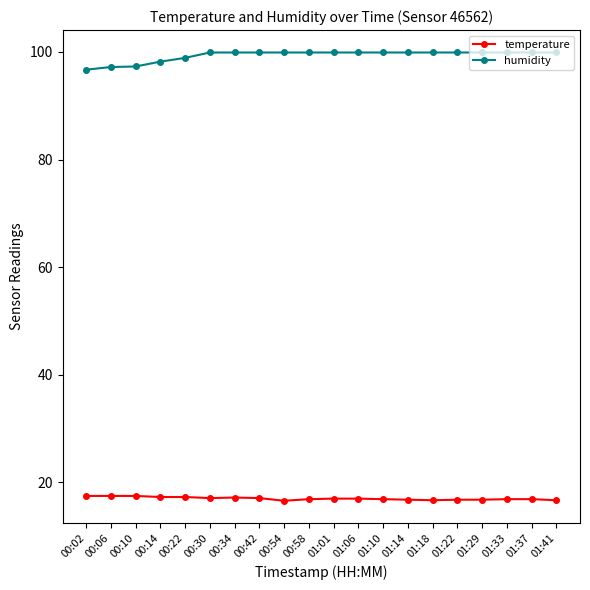

Rank the series by their maximum value, from highest to lowest.

humidity, temperature